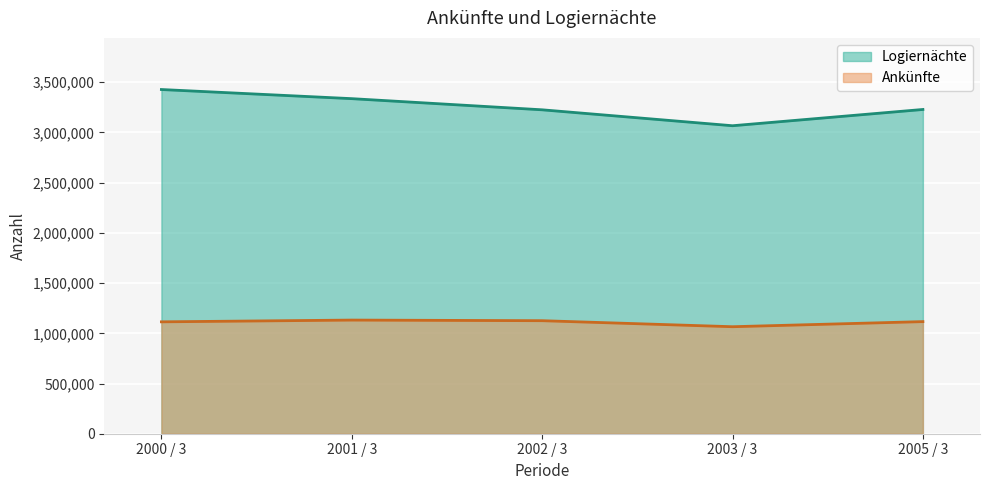

Rank the series at 2003 / 3 from highest to lowest value.

Logiernächte, Ankünfte